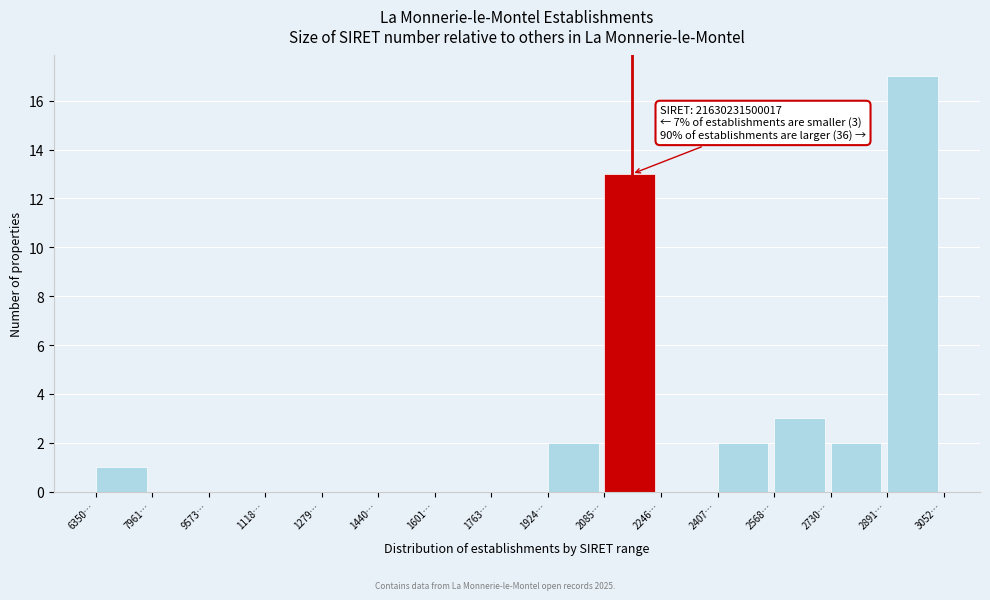

Reading left to right, transcribe all the data shown in this chart.

6350…=1	7961…=0	9573…=0	1118…=0	1279…=0	1440…=0	1601…=0	1763…=0	1924…=2	2085…=13	2246…=0	2407…=2	2568…=3	2730…=2	2891…=17